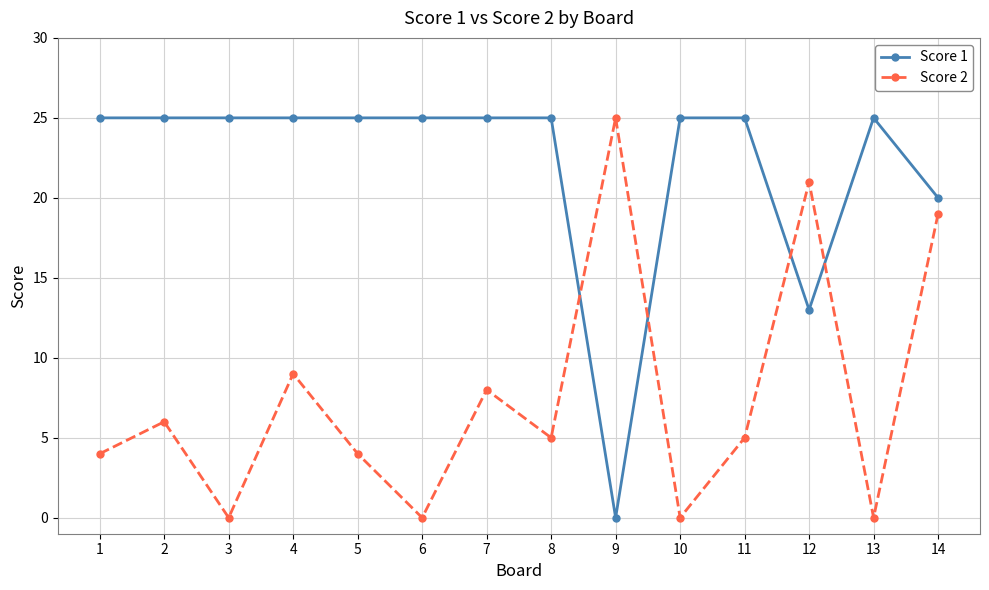

Where is the first local maximum for Score 2?

2